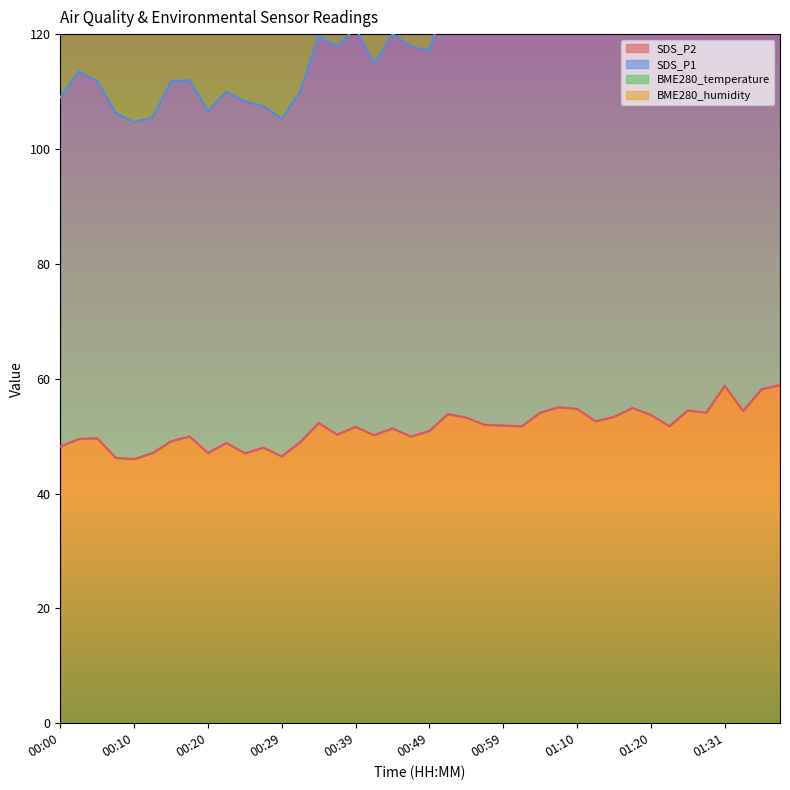

At which category is the sum across all series the highest?

01:38